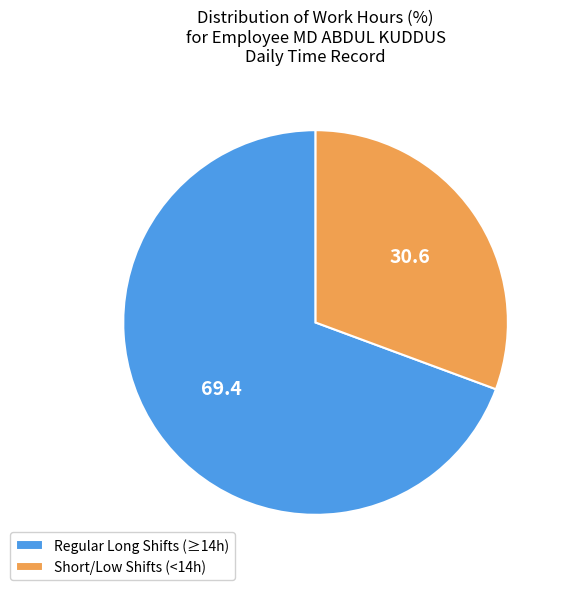

Do Short/Low Shifts (<14h) and Regular Long Shifts (≥14h) together represent more than half of the pie?

Yes